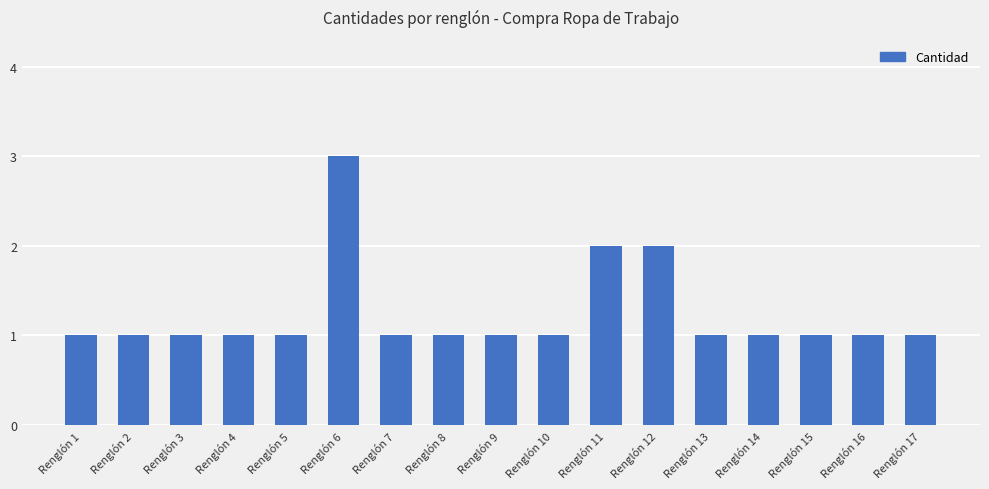

What is the difference between the values at Renglón 5 and Renglón 6?

2